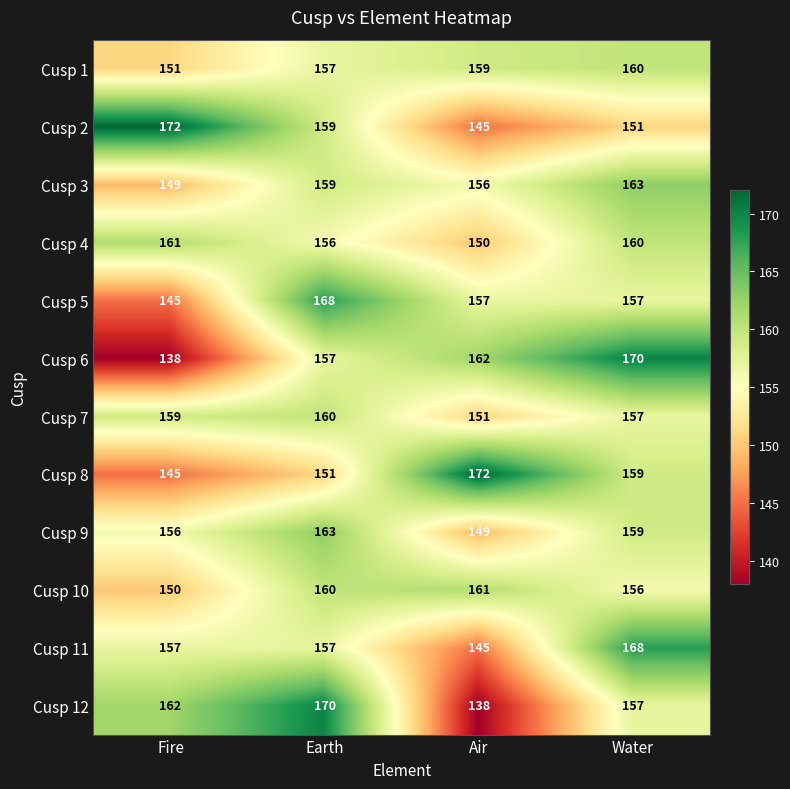

What is the approximate value of Cusp 3 at Earth, to the nearest 5?

160